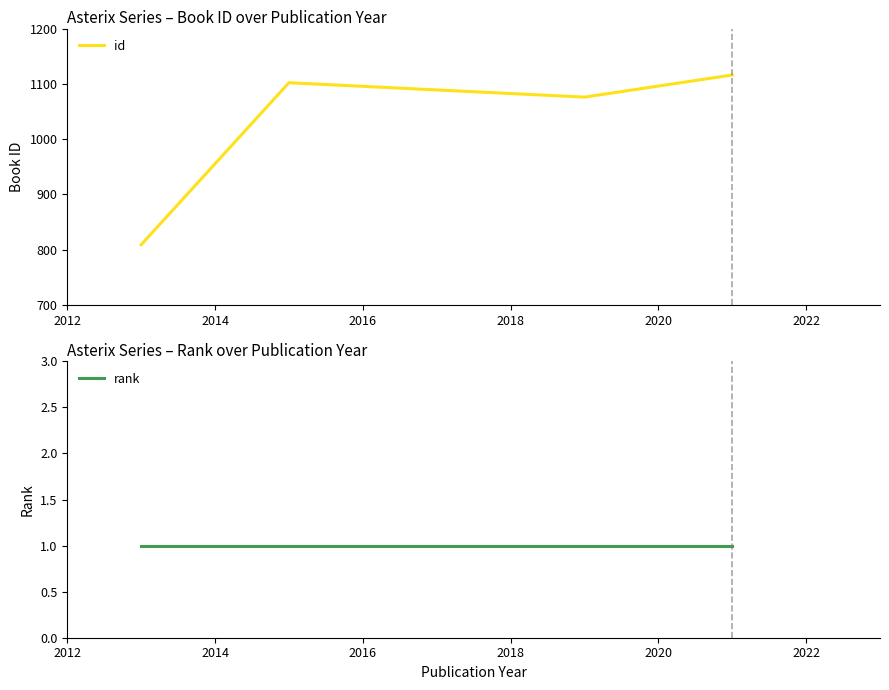

What is the average value of the rank series?

1